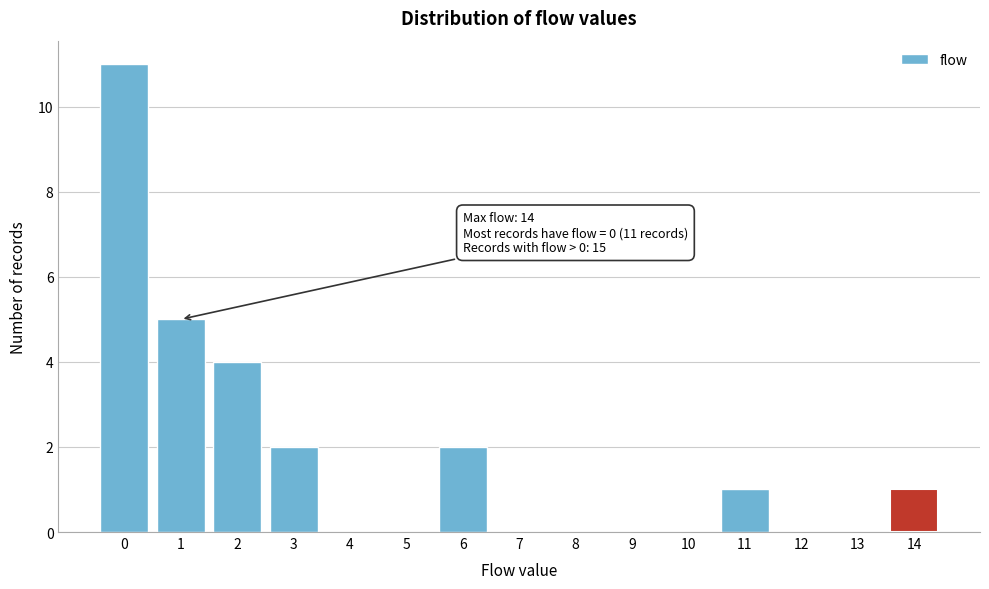

Reading right to left, transcribe all the data shown in this chart.

14=1	13=0	12=0	11=1	10=0	9=0	8=0	7=0	6=2	5=0	4=0	3=2	2=4	1=5	0=11